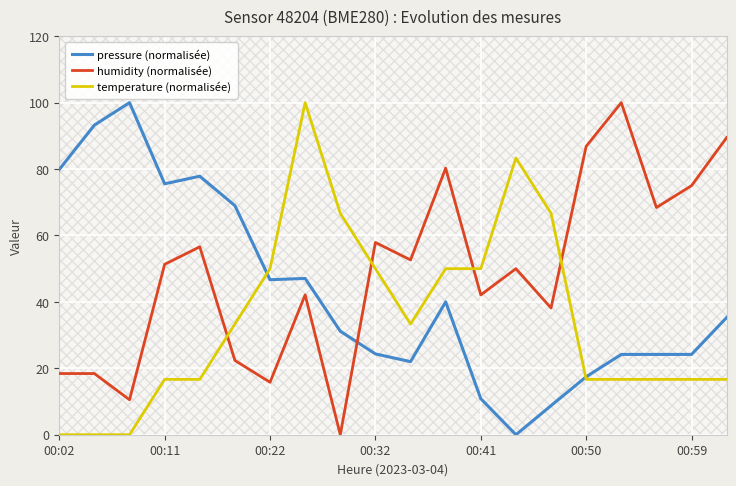

What is the value of the temperature (normalisée) point at the 11th from the left?

33.3